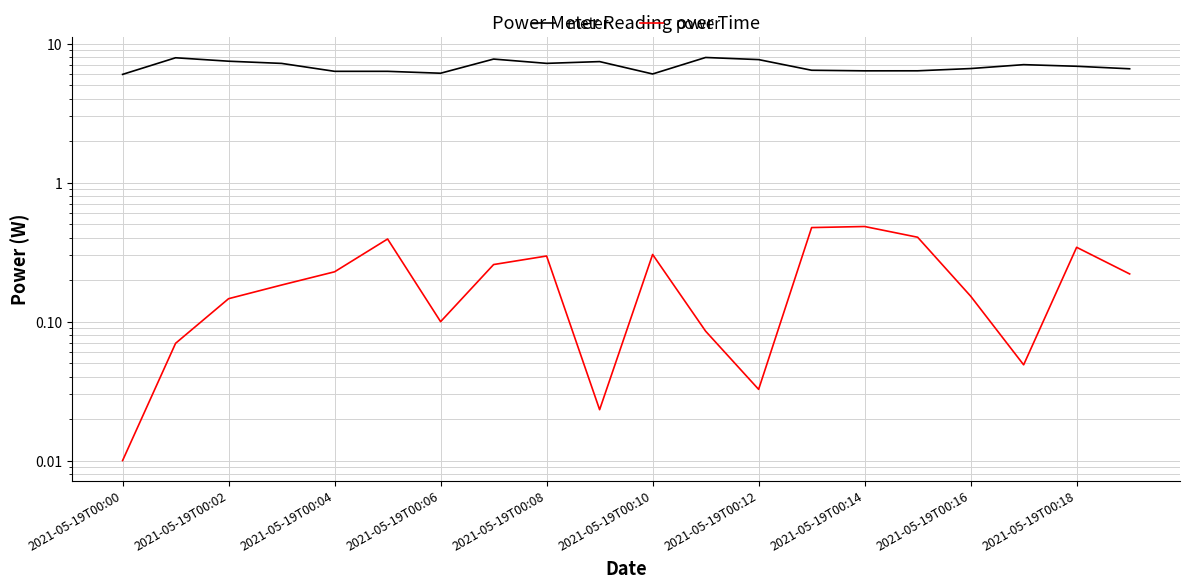

The power series shows 0.3 at 2021-05-19T00:18. True or false?

True